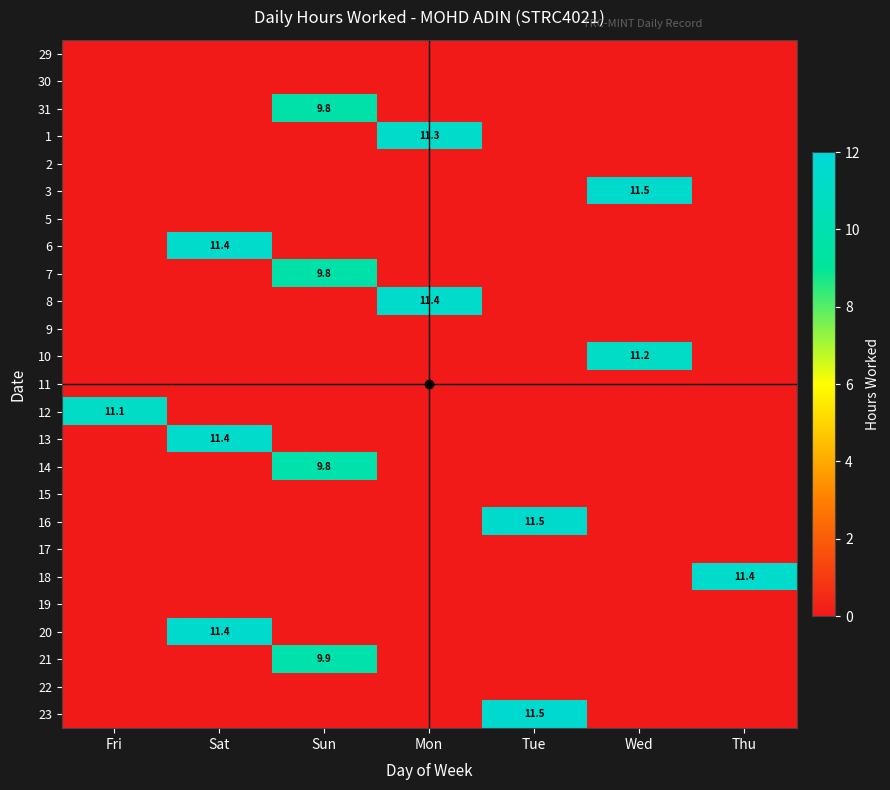

Between Fri and Thu, which is larger?

Fri